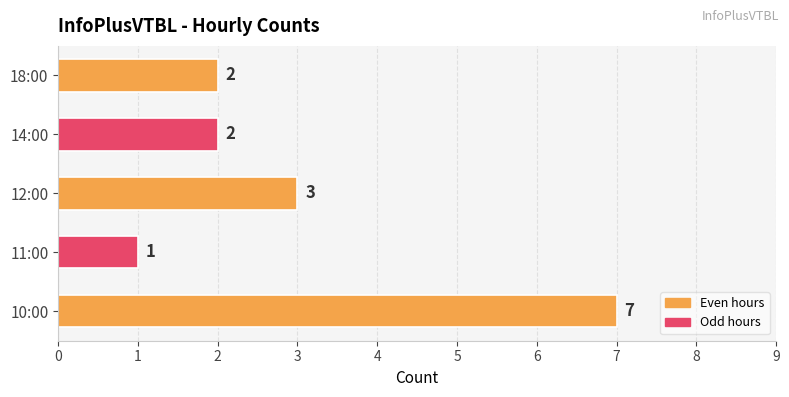

Count the number of categories in the chart.

5